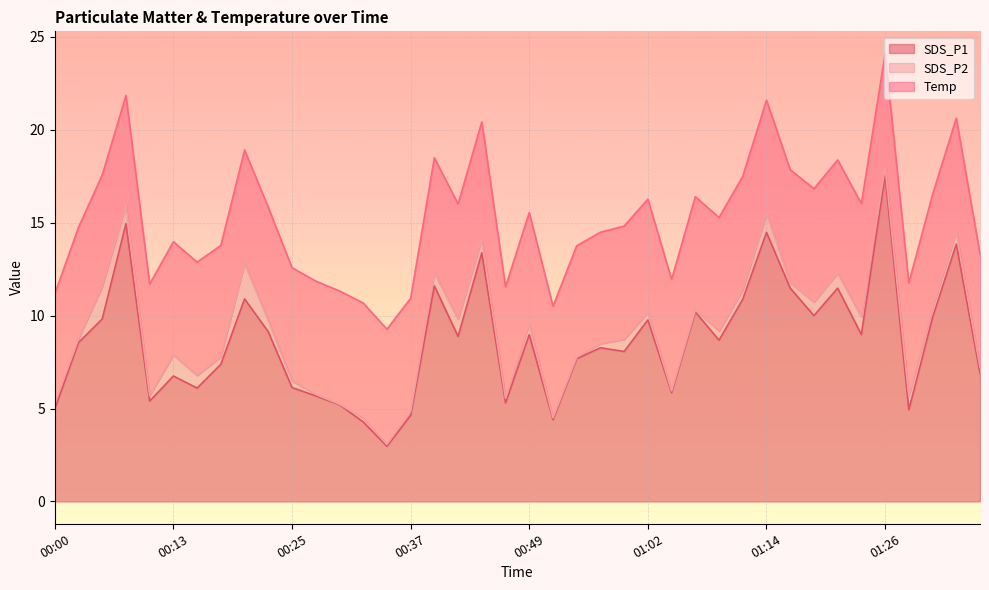

At which category is the sum across all series the highest?

01:26